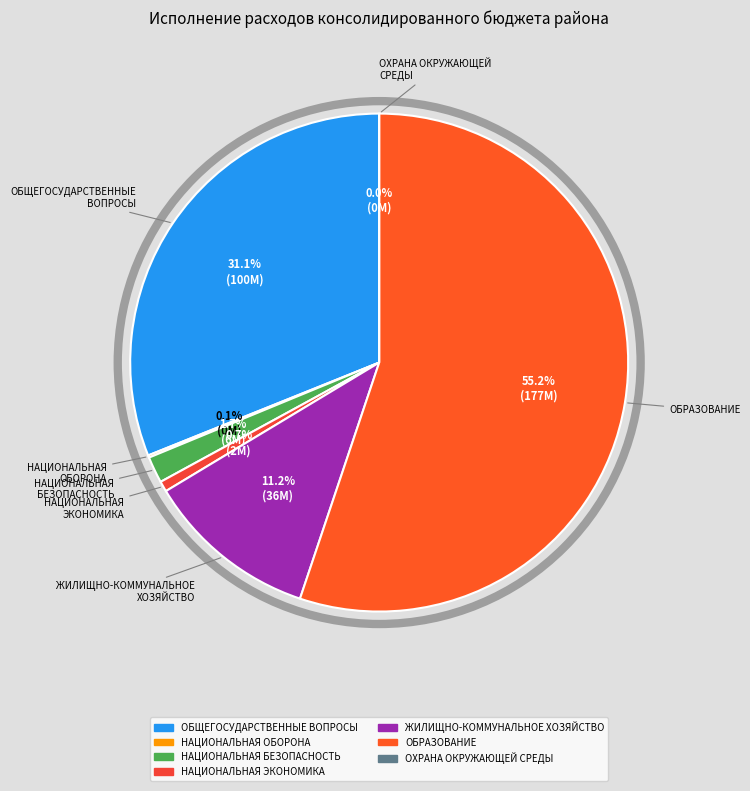

To the nearest percent, what portion does ОБЩЕГОСУДАРСТВЕННЫЕ ВОПРОСЫ represent?

31%